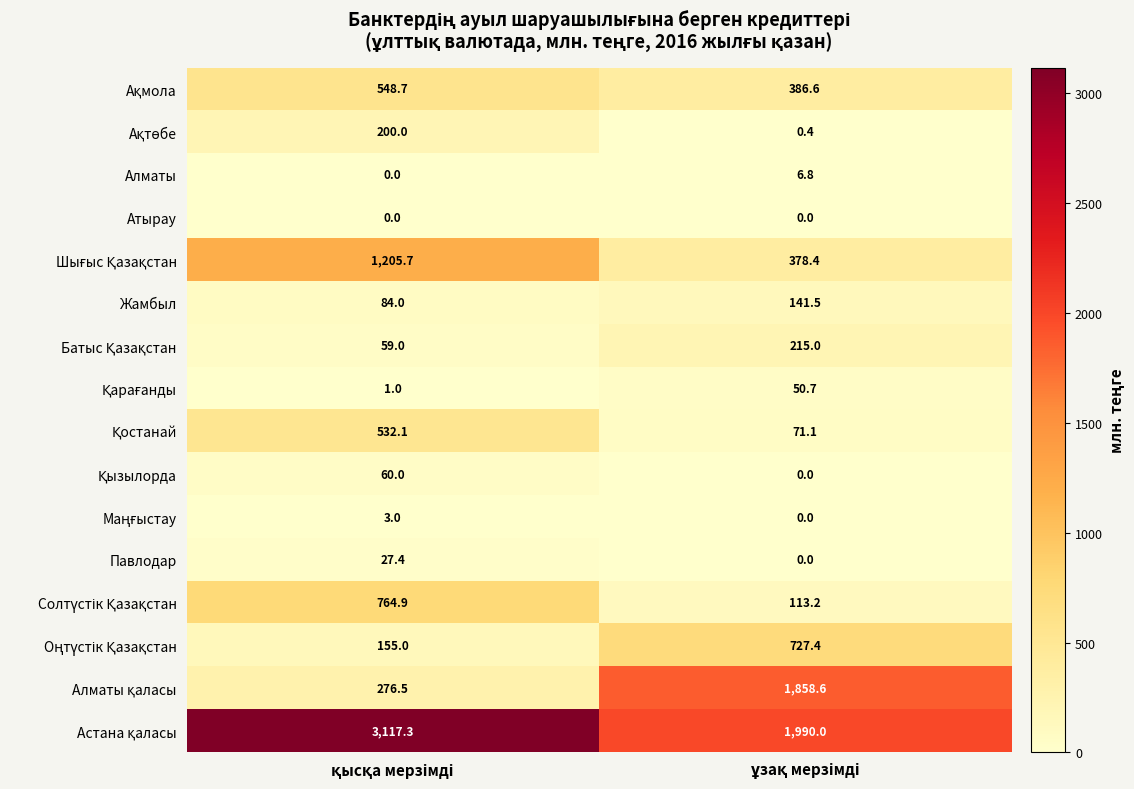

What is the difference between the maximum and minimum values in the Жамбыл series?

57.5